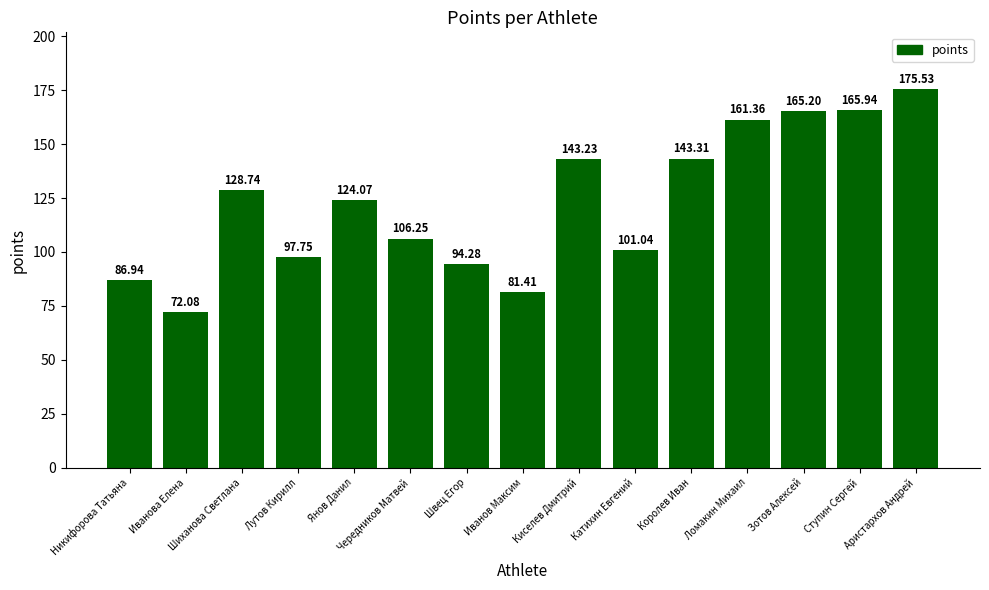

What is the difference between the values at Королев Иван and Никифорова Татьяна?

56.4